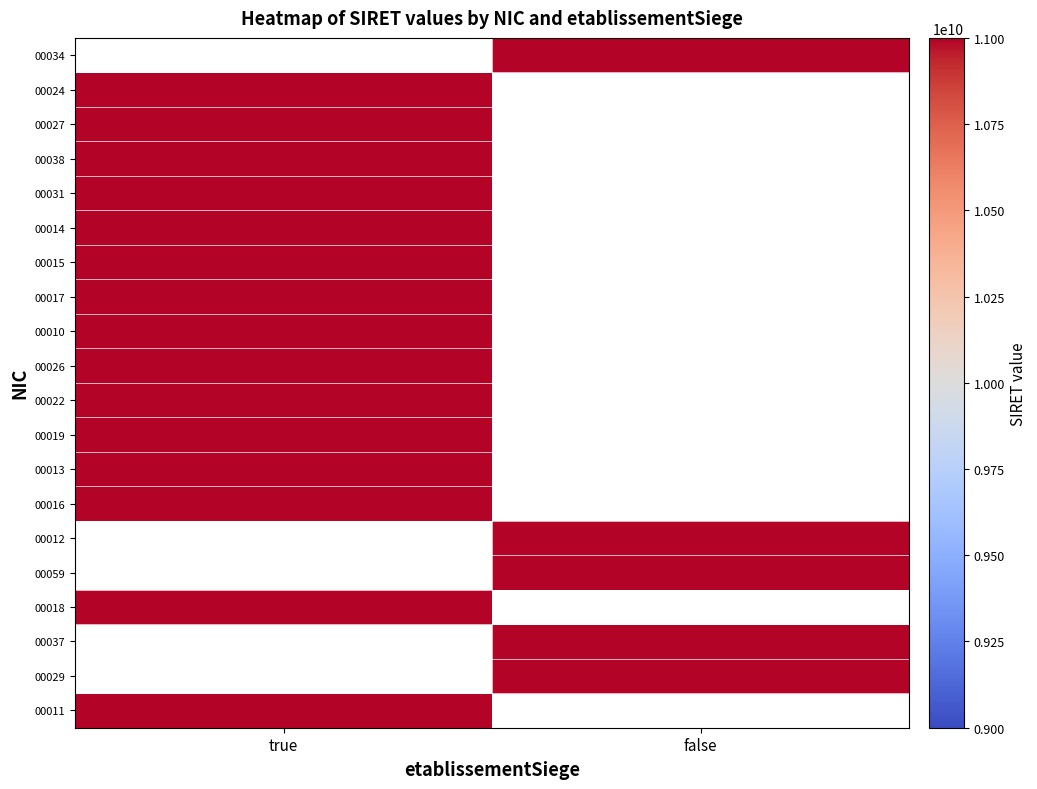

Count the number of data series in this chart.

20